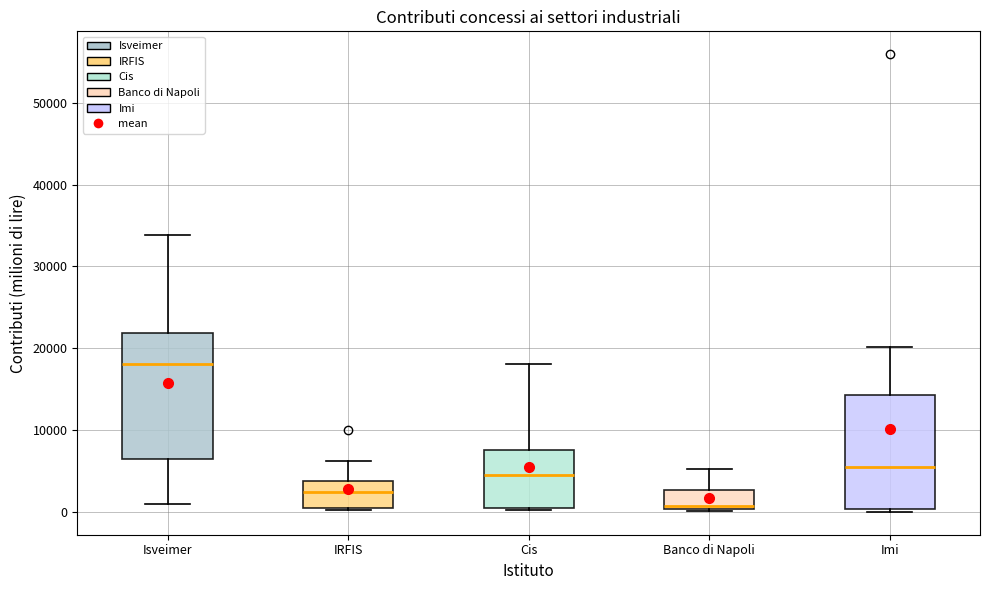

Reading left to right, read every box against the y-axis: the position of its median line, the range the box covers, and the ends of its whiskers. The values are not printed on the chart, so give them approximately, as read against the axis.

Isveimer: median 18000, box 6000 to 22000, whiskers 1000 to 34000
IRFIS: median 2000, box 0 to 4000, whiskers 0 to 6000
Cis: median 4000, box 0 to 8000, whiskers 0 to 18000
Banco di Napoli: median 1000, box 0 to 3000, whiskers 0 to 5000
Imi: median 5000, box 0 to 14000, whiskers 0 (just below the box's lower edge) to 20000